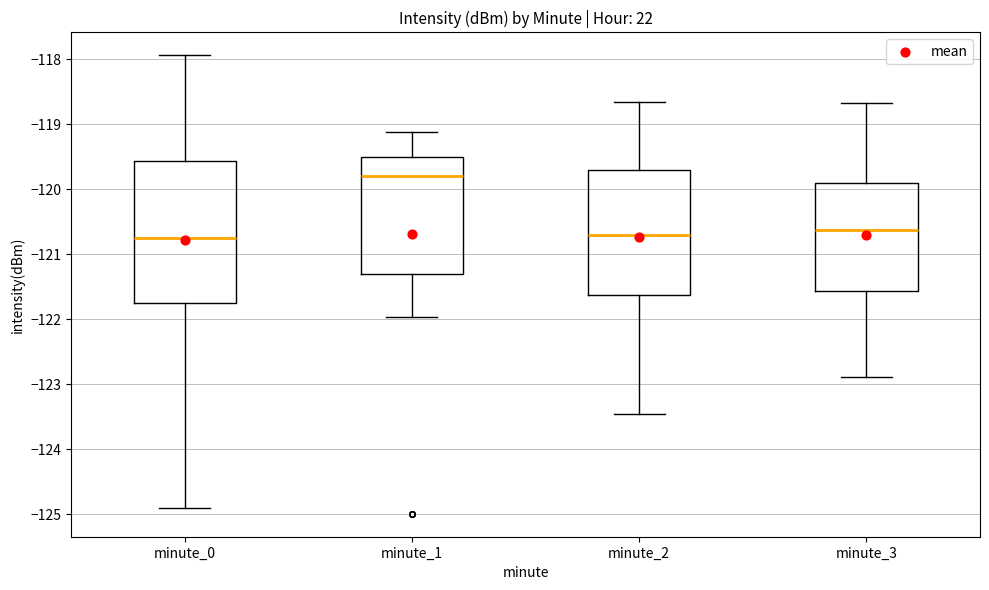

Reading left to right, read every box against the y-axis: the position of its median line, the range the box covers, and the ends of its whiskers. The values are not printed on the chart, so give them approximately, as read against the axis.

minute_0: median -120.7, box -121.8 to -119.6, whiskers -124.9 to -117.9
minute_1: median -119.8, box -121.3 to -119.5, whiskers -122.0 to -119.1
minute_2: median -120.7, box -121.6 to -119.7, whiskers -123.5 to -118.7
minute_3: median -120.6, box -121.6 to -119.9, whiskers -122.9 to -118.7